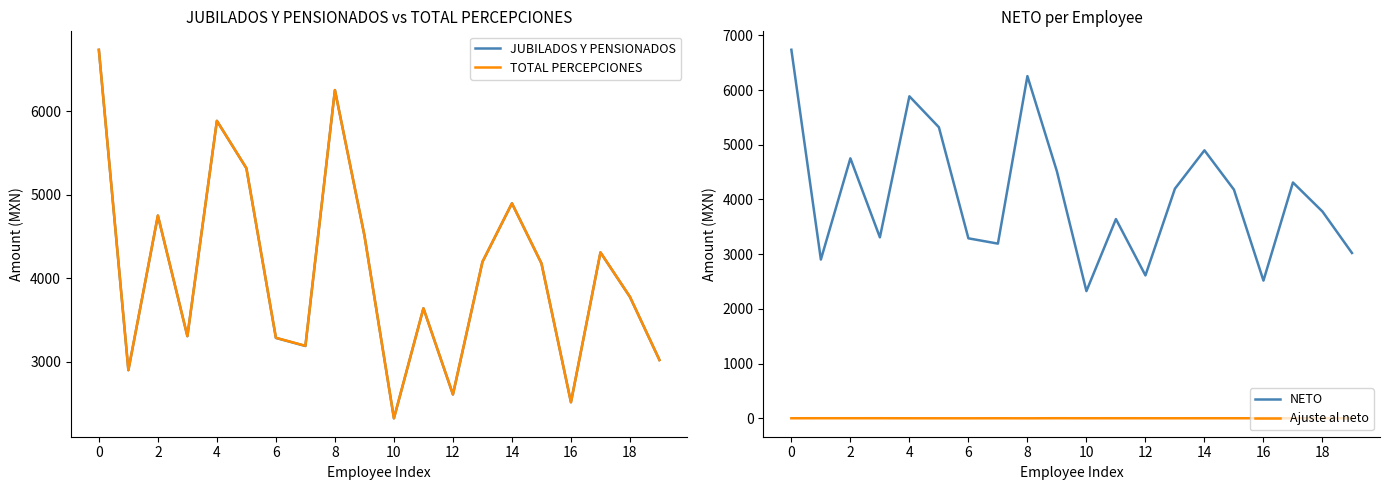

What is the minimum value shown in the chart?

-0.8